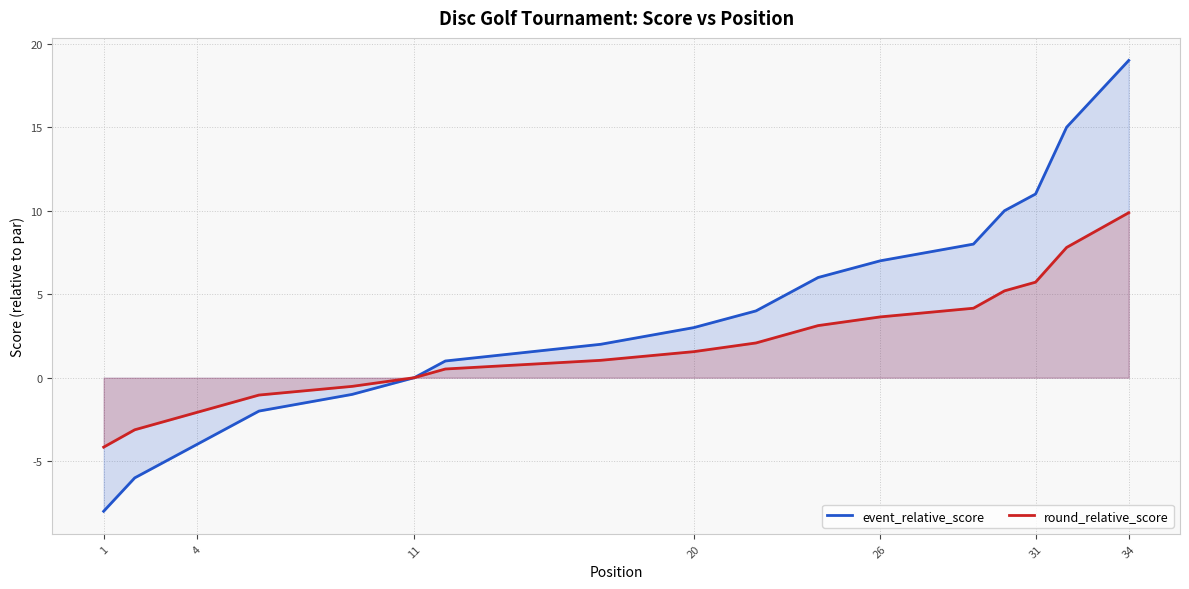

True or false: event_relative_score and round_relative_score intersect in this chart.

False